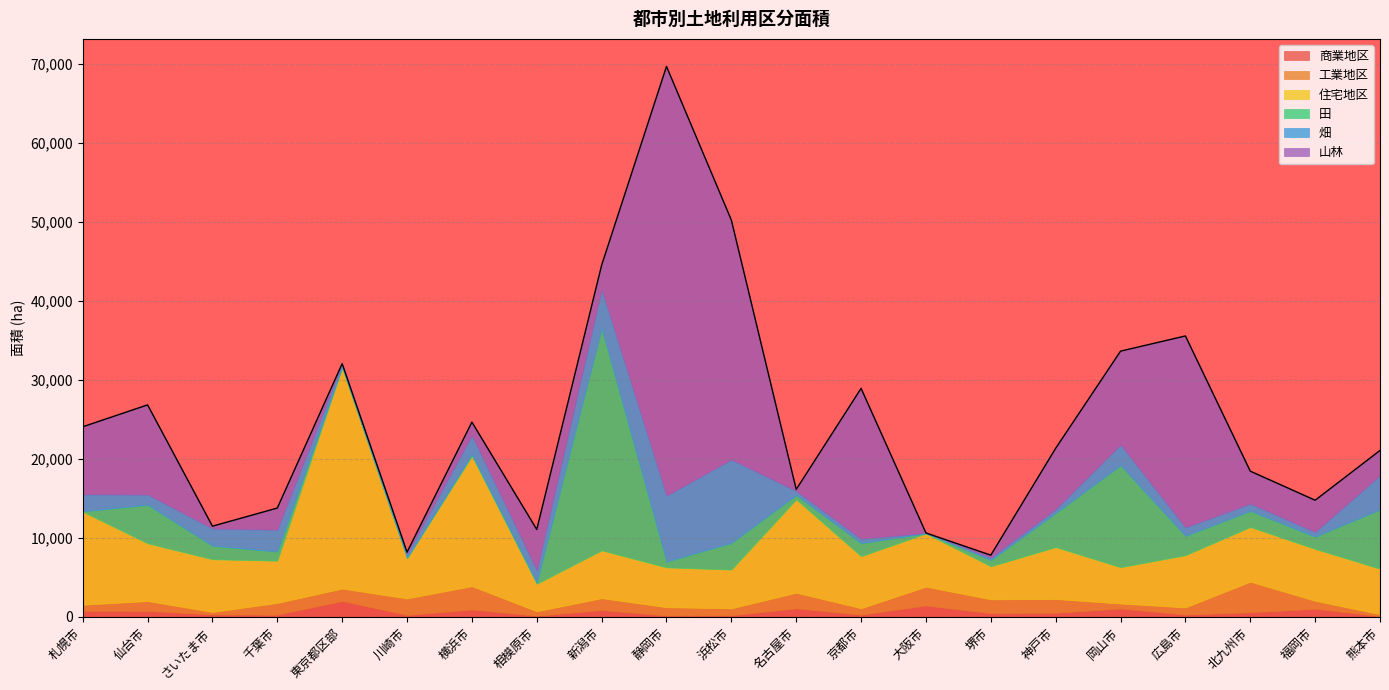

What is the value of the 住宅地区 point at the 13th from the left?

6586